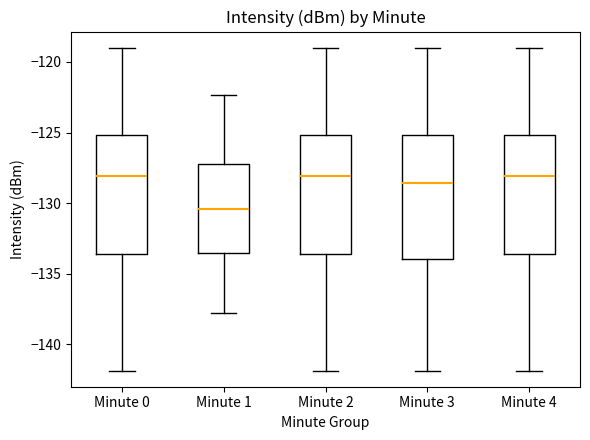

Reading left to right, read every box against the y-axis: the position of its median line, the range the box covers, and the ends of its whiskers. The values are not printed on the chart, so give them approximately, as read against the axis.

Minute 0: median -128.0, box -133.5 to -125.0, whiskers -142.0 to -119.0
Minute 1: median -130.5, box -133.5 to -127.0, whiskers -138.0 to -122.5
Minute 2: median -128.0, box -133.5 to -125.0, whiskers -142.0 to -119.0
Minute 3: median -128.5, box -134.0 to -125.0, whiskers -142.0 to -119.0
Minute 4: median -128.0, box -133.5 to -125.0, whiskers -142.0 to -119.0